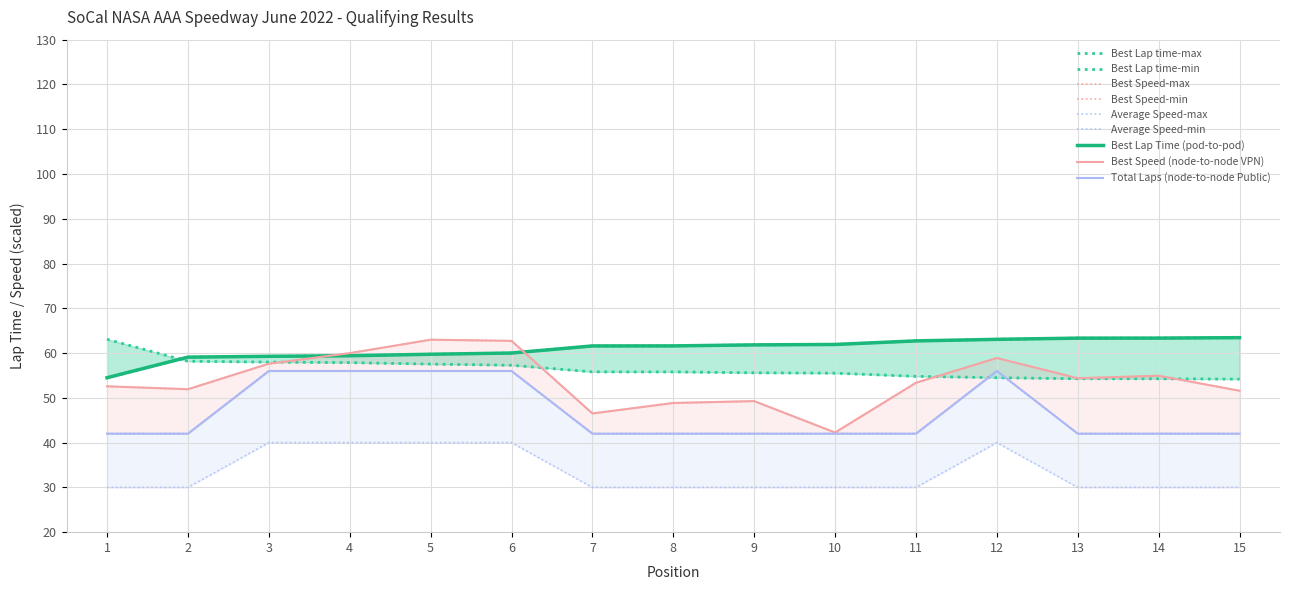

At which label does Best Speed first exceed 55?

1